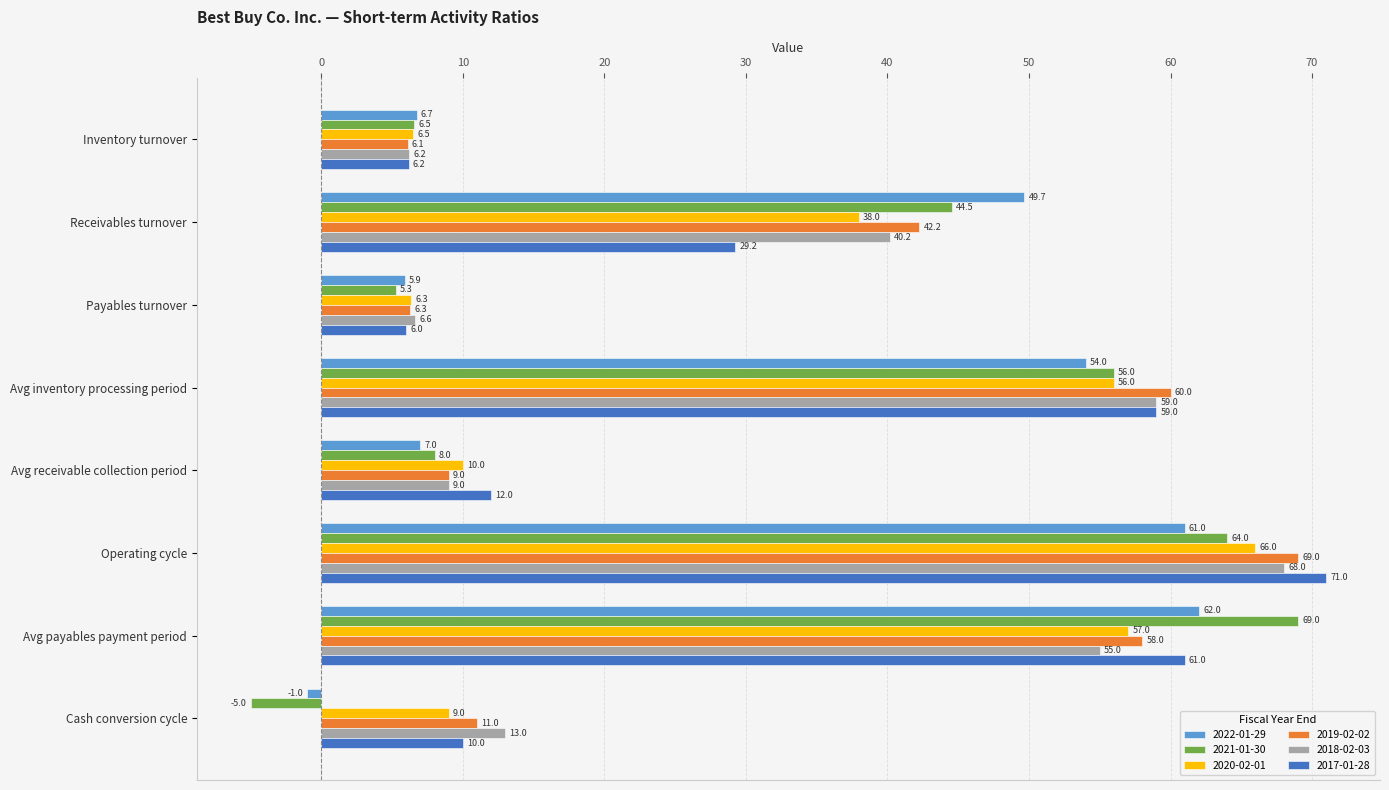

What is the maximum value for 2019-02-02?

69.0